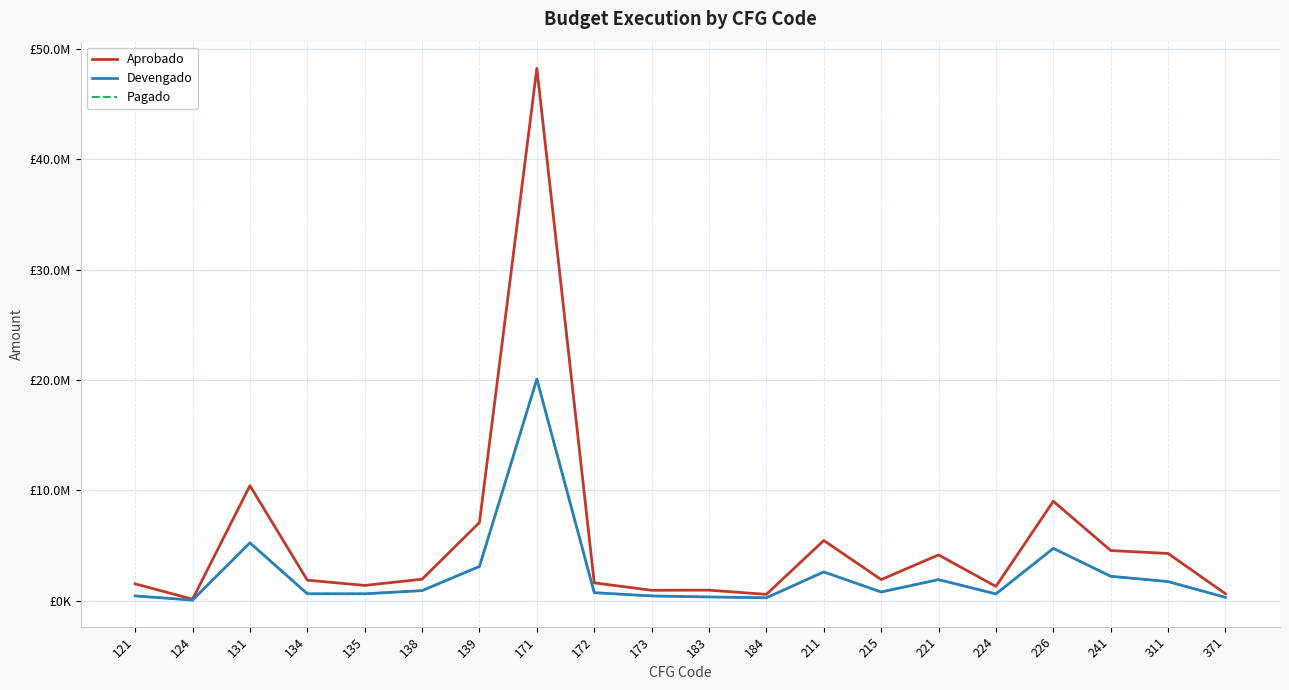

Where does the Pagado series first go above 808143?

131